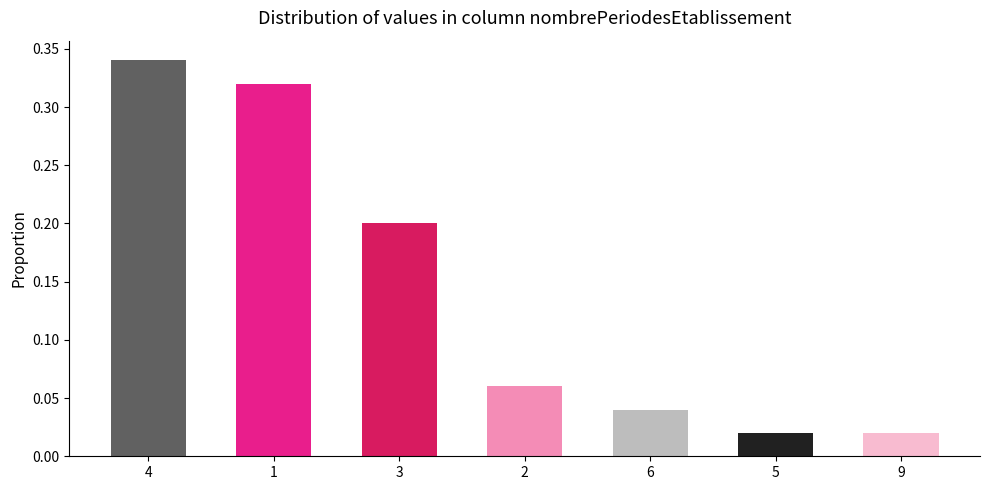

The value at 6 is 0.1. True or false?

False